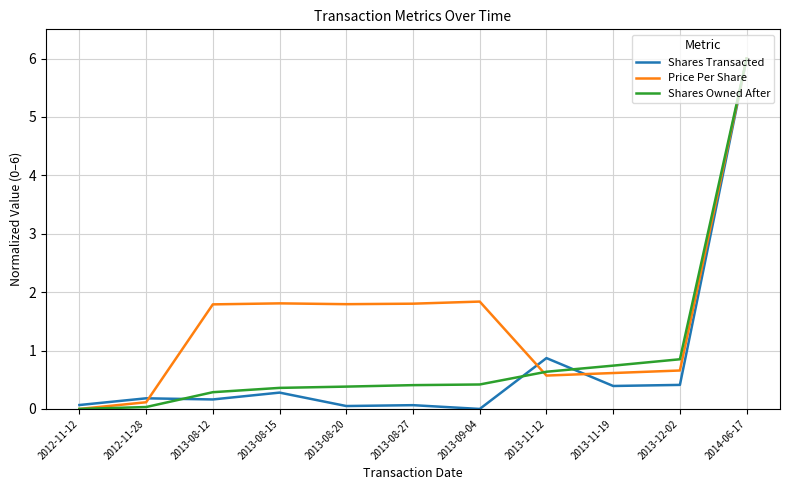

True or false: Shares Owned After has a value of 0.2 at 2013-11-19.

False